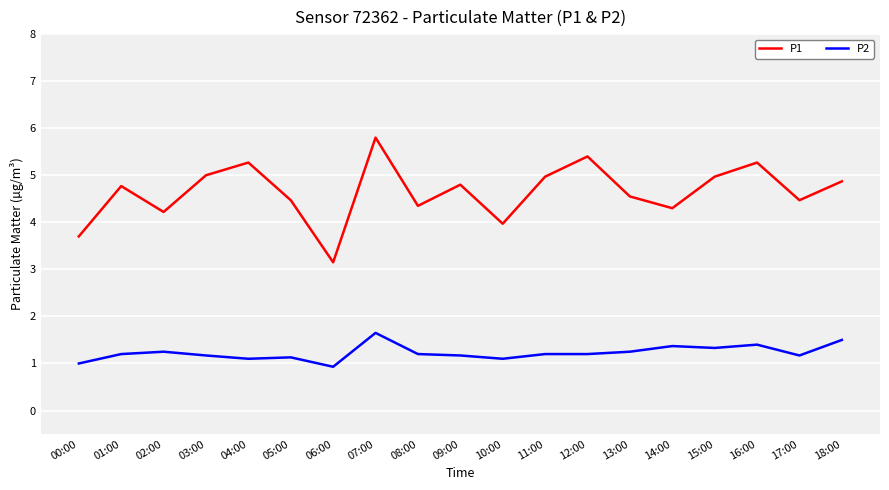

Which series changed the most between 01:00 and 16:00?

P1